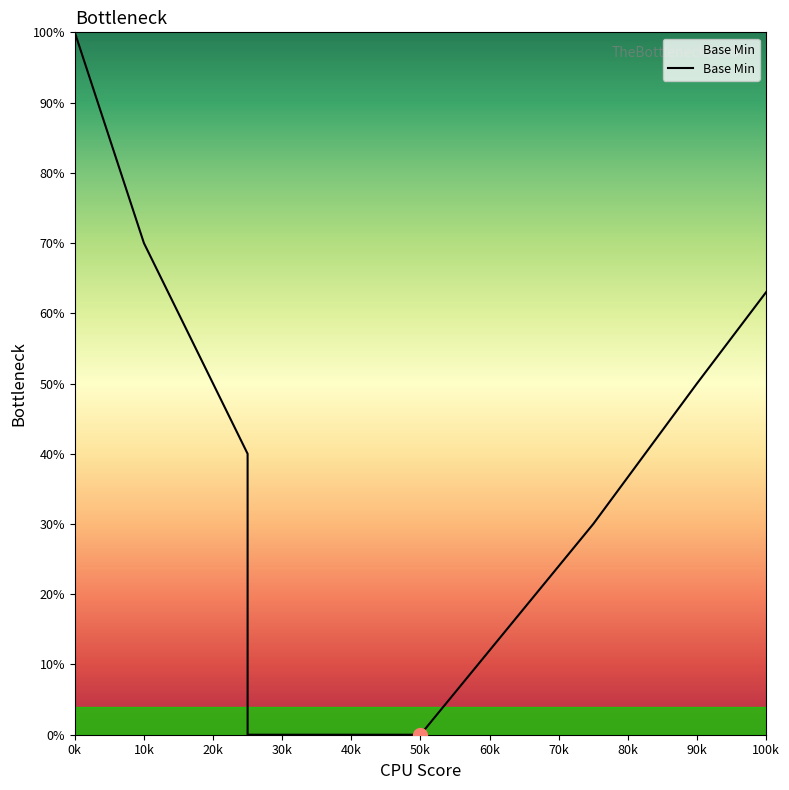

At which category does the chart reach its minimum across all series?

30k